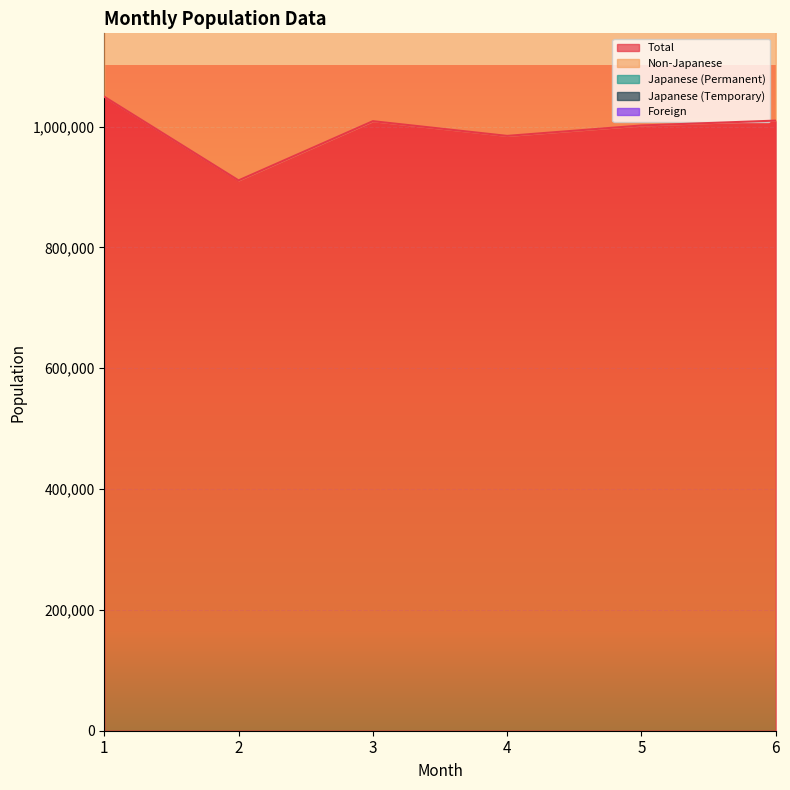

True or false: Japanese (Permanent) and Non-Japanese cross at least once.

False